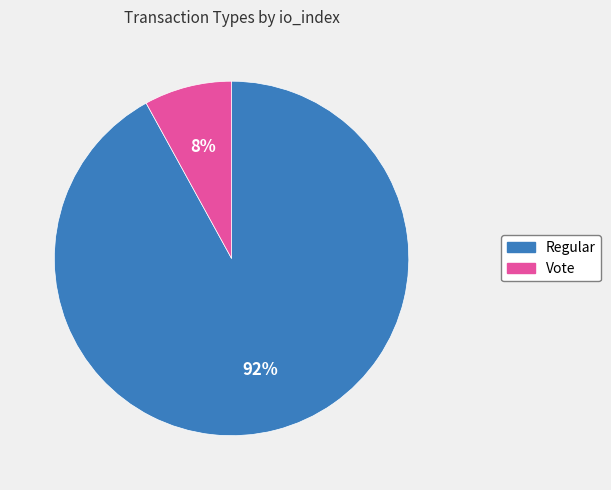

Combined, do Vote and Regular account for over 50%?

Yes